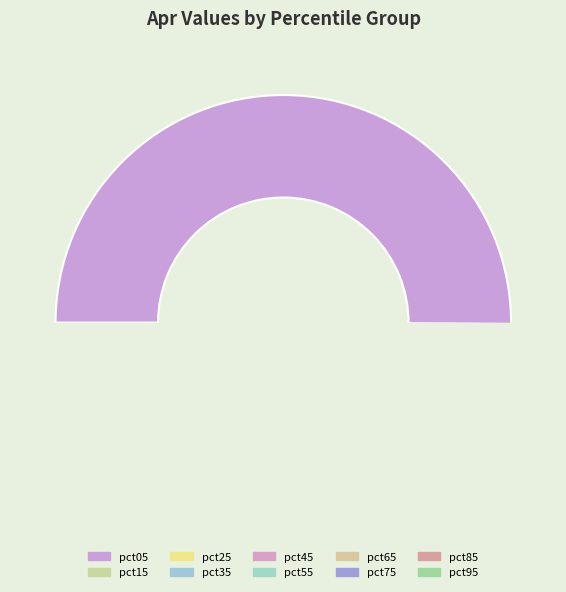

What is the largest slice in the pie chart?

pct05